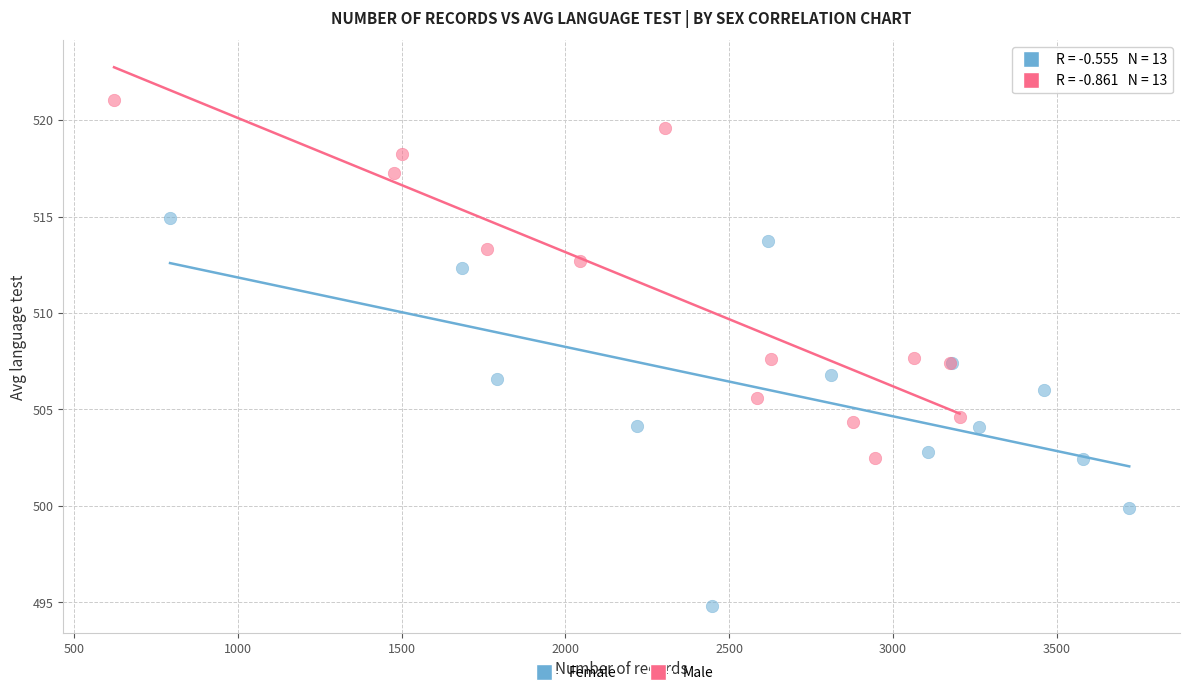

Which series has the widest spread of Y values?

Female